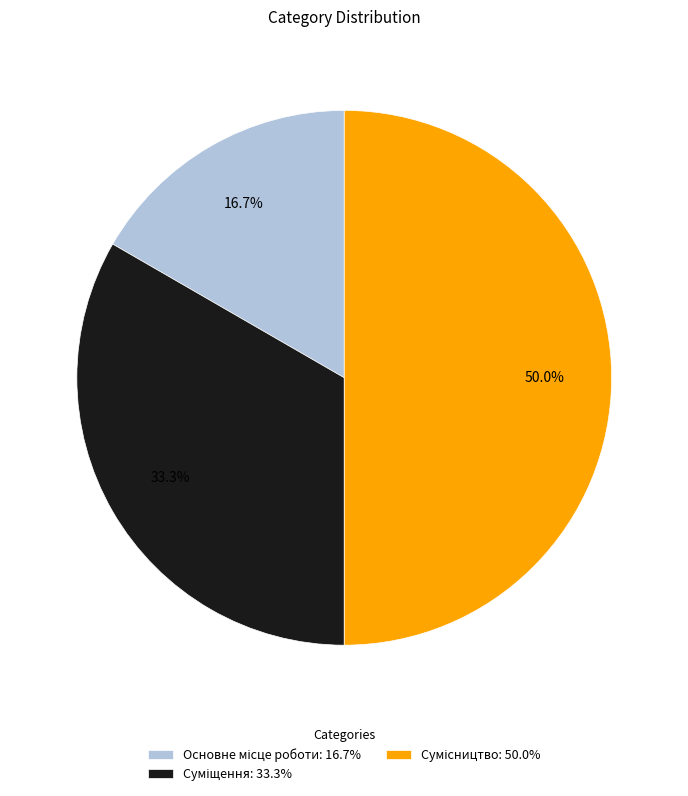

How many segments does this pie chart have?

3